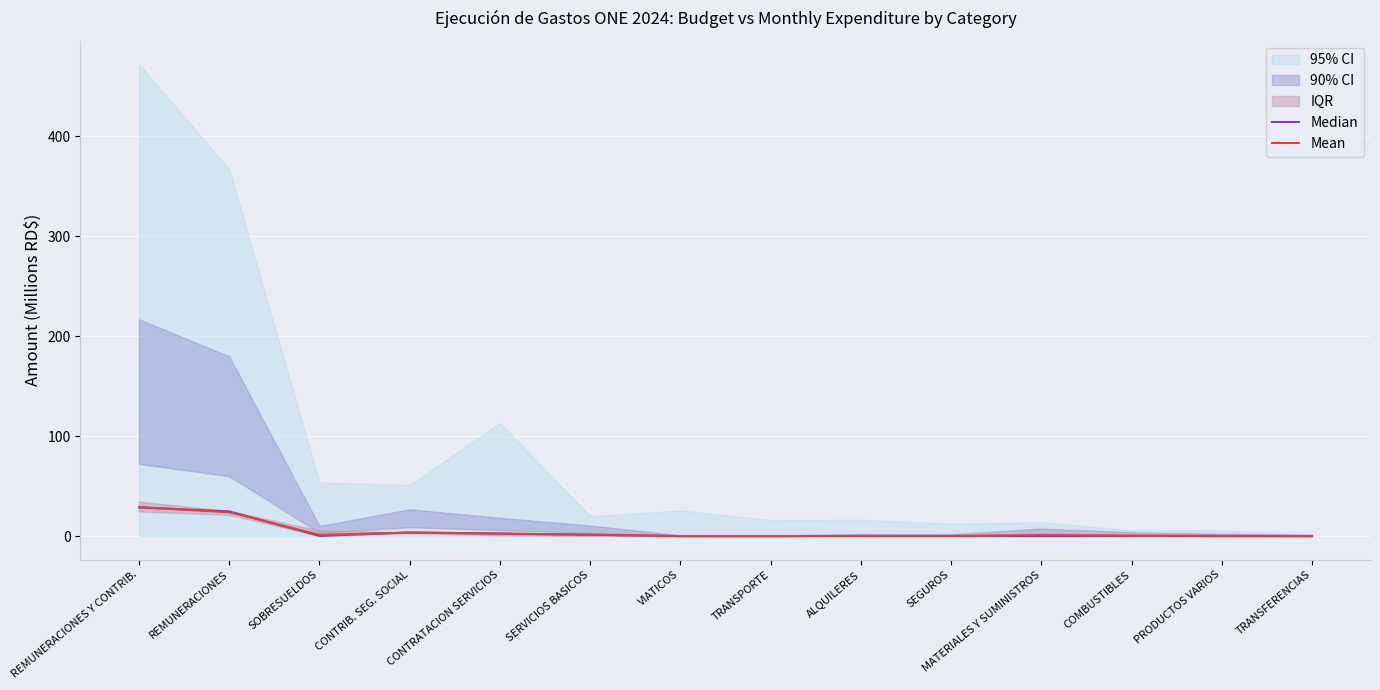

What is the total value across all series at MATERIALES Y SUMINISTROS?

1.2